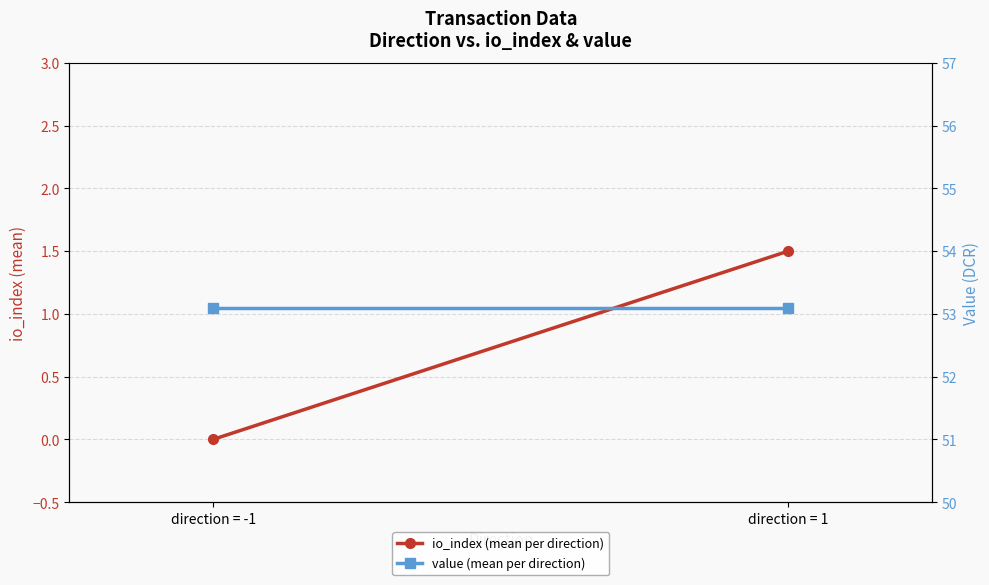

Where is value (mean per direction) nearest to the value 53?

direction = -1